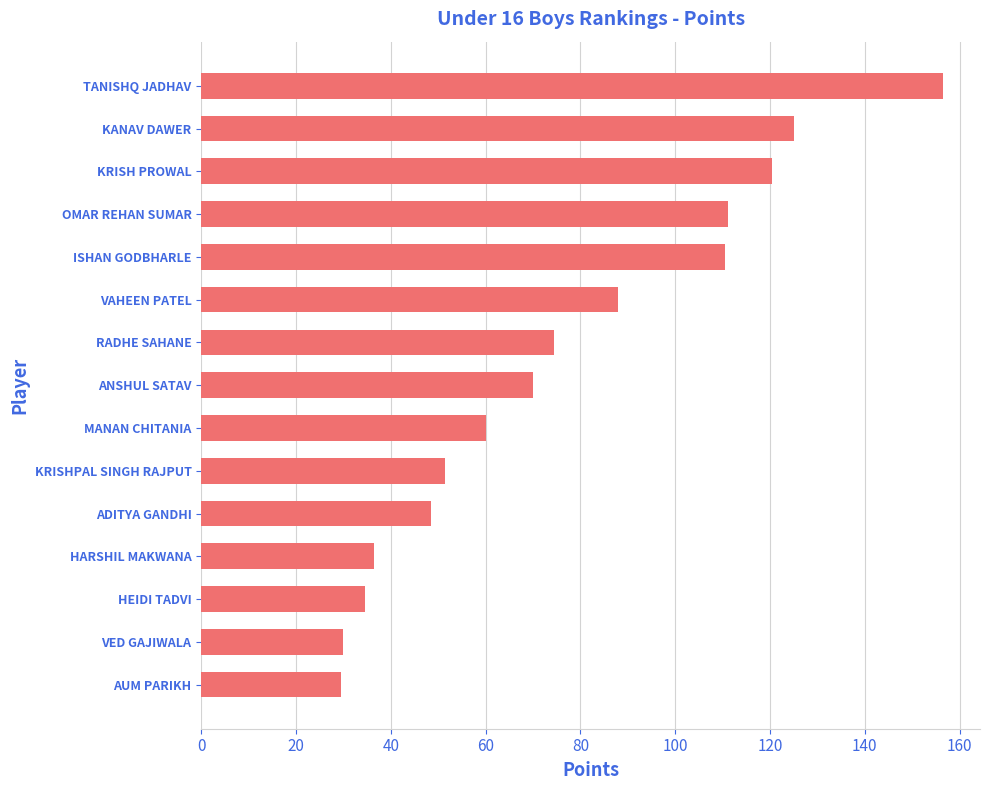

How many bars are there in total?

15